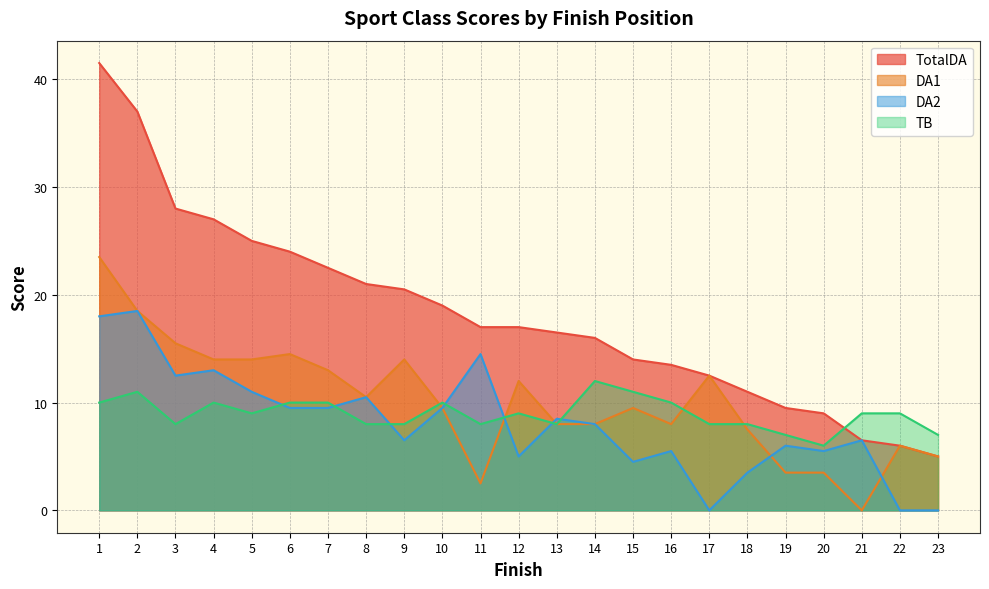

True or false: DA2 has more than 0 interior local peaks.

True